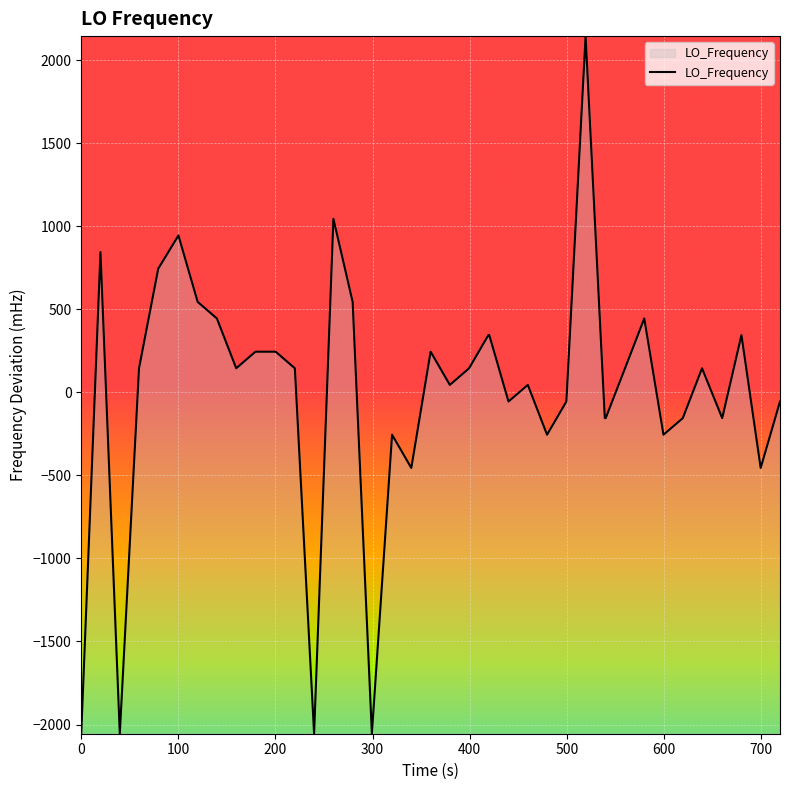

What is the smallest value displayed?

-2055.0